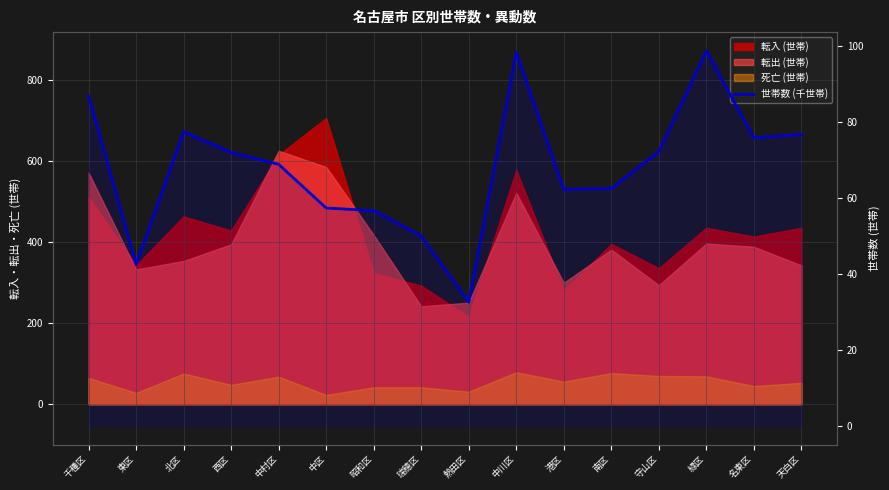

How many points are lower than both their immediate neighbors (excluding endpoints)?

4